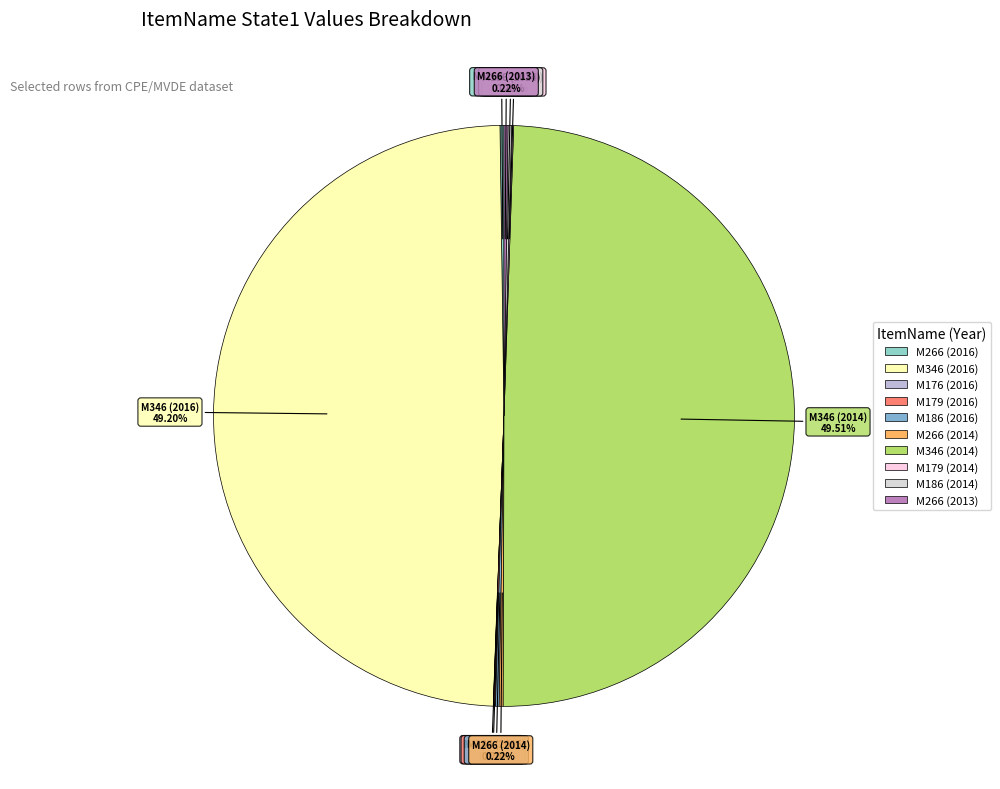

Which slice is the largest?

M346 (2014)